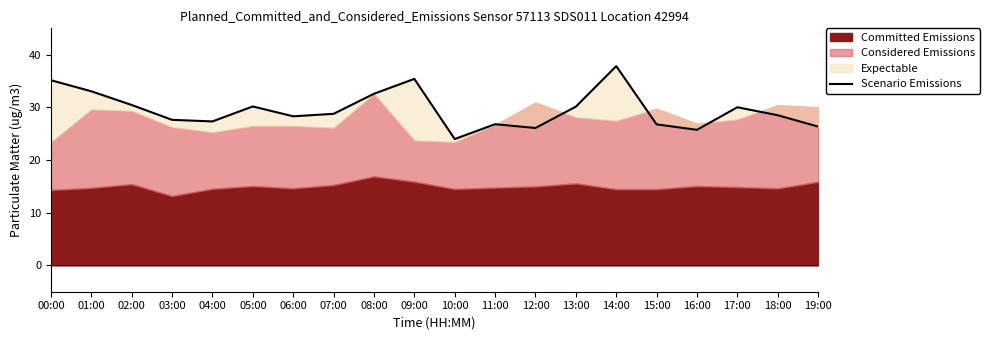

True or false: there are more than 1 points higher than both neighbors.

True